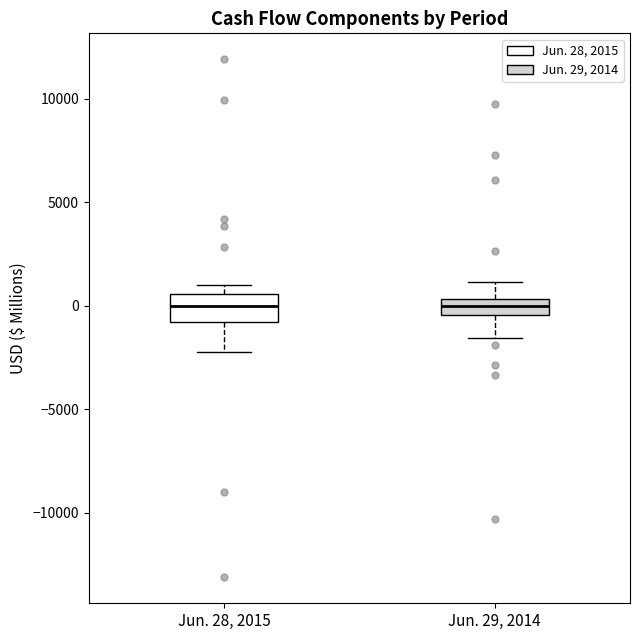

Reading left to right, transcribe this box plot: for each box, give where its median line is, the range the box spans, and where its two whiskers end, as read against the y-axis. The values are not printed on the chart, so give them approximately, as read against the axis.

Jun. 28, 2015: median 0, box -1000 to 500, whiskers -2000 to 1000
Jun. 29, 2014: median 0, box -500 to 500, whiskers -1500 to 1000